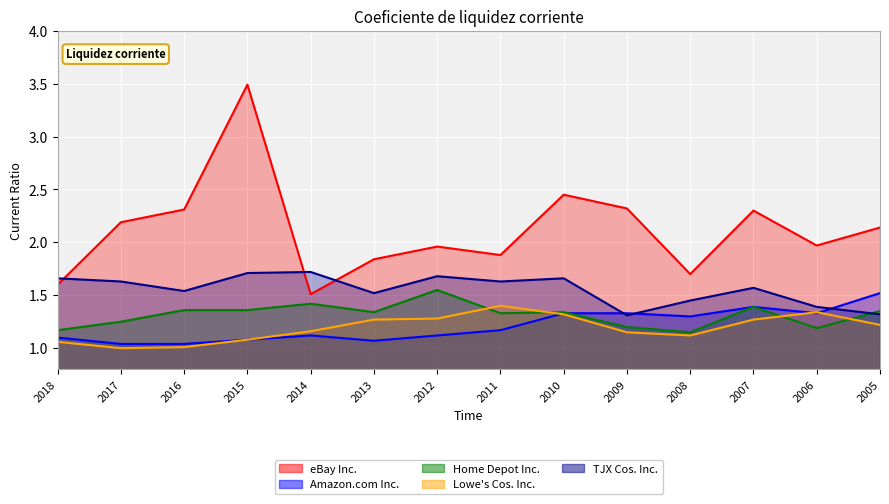

The value of eBay Inc. at 2017 is 3.7. True or false?

False